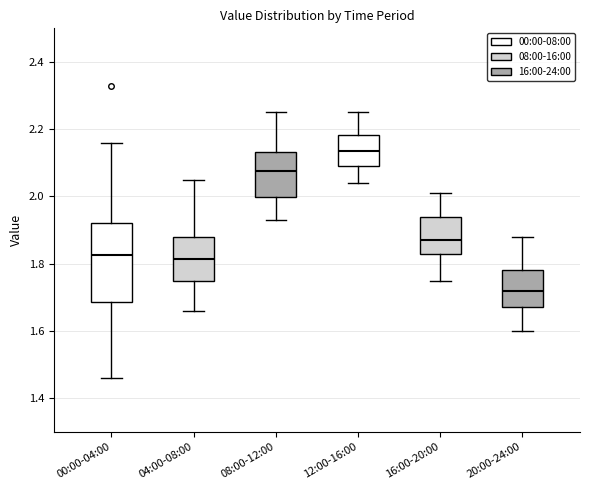

Which box is the tallest, from its lower edge to its upper edge?

00:00-04:00